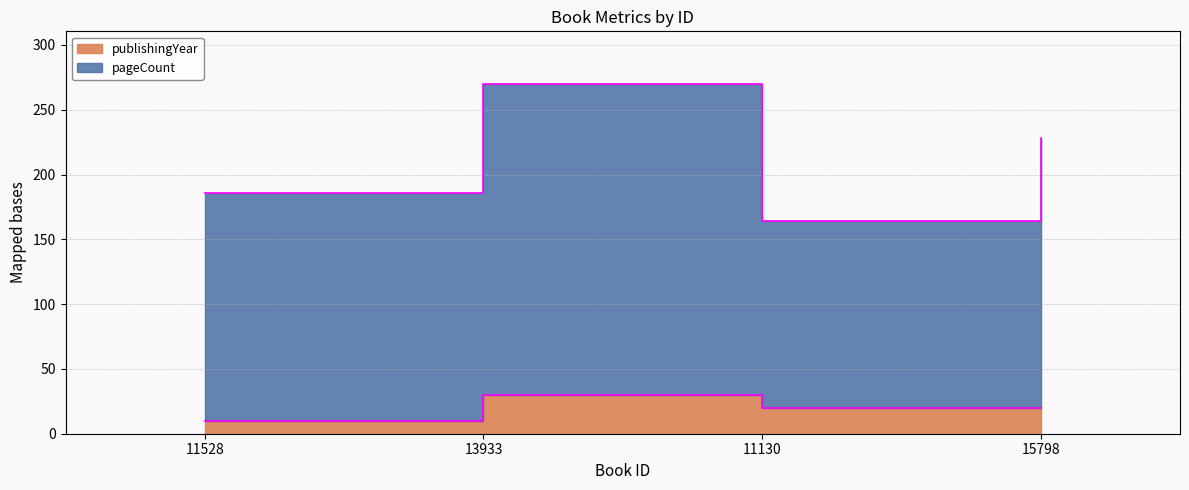

What is the label of the 2nd point from the left?

13933